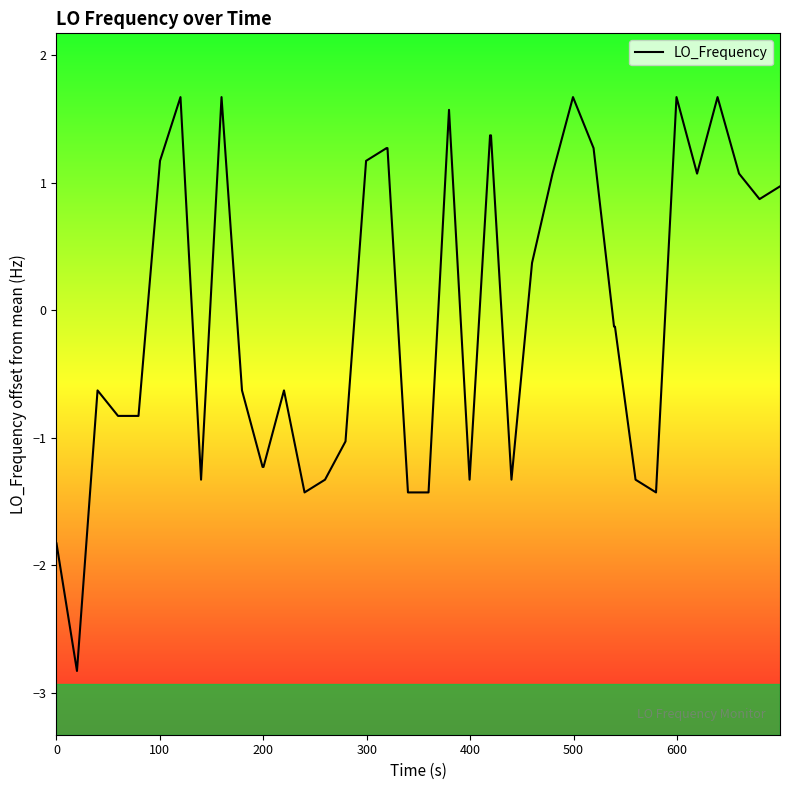

Reading right to left, transcribe all the data shown in this chart.

1.0	0.9	1.1	1.7	1.1	1.7	-1.4	-1.3	-0.1	-0.1	1.3	1.7	1.1	0.4	-1.3	1.4	1.4	-1.3	1.6	-1.4	-1.4	1.3	1.3	1.2	-1.0	-1.3	-1.4	-0.6	-1.2	-1.2	-0.6	1.7	-1.3	1.7	1.2	-0.8	-0.8	-0.6	-2.8	-1.8